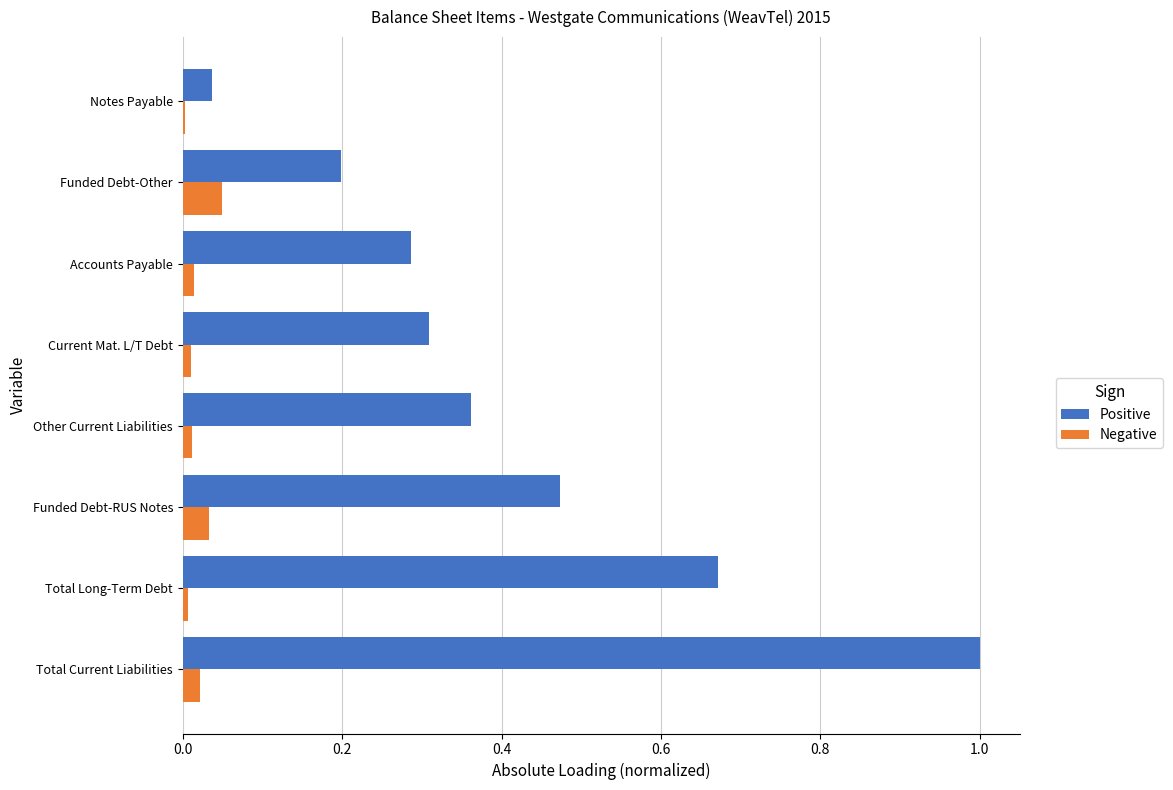

Which series changed the most between Accounts Payable and Notes Payable?

Positive